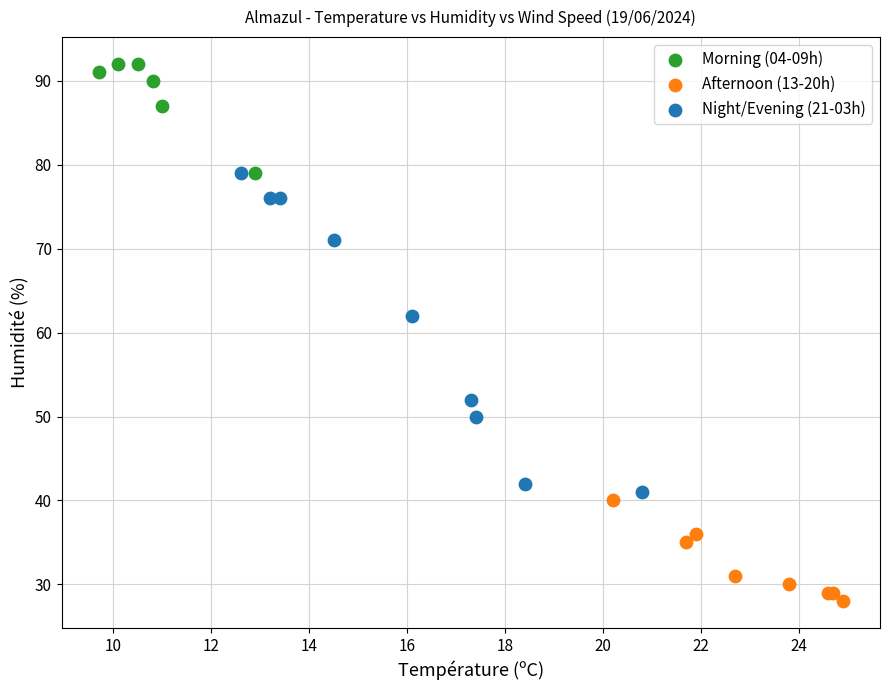

Which series reaches the maximum Y coordinate?

Morning (04-09h)